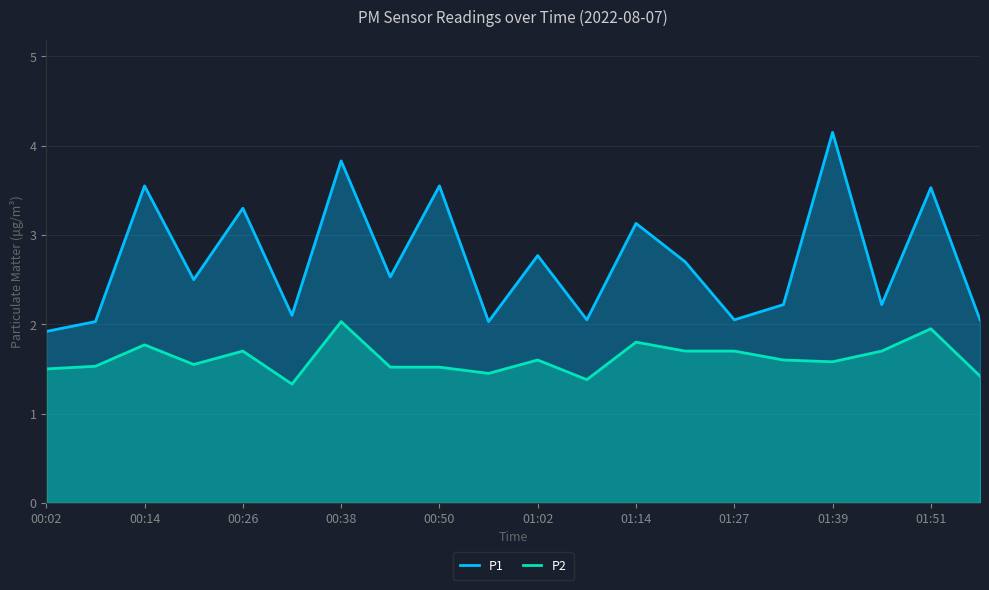

Reading left to right, transcribe all the data shown in this chart.

P1: 1.9	2.0	3.5	2.5	3.3	2.1	3.8	2.5	3.5	2.0	2.8	2.0	3.1	2.7	2.0	2.2	4.2	2.2	3.5	2.0
P2: 1.5	1.5	1.8	1.6	1.7	1.3	2.0	1.5	1.5	1.4	1.6	1.4	1.8	1.7	1.7	1.6	1.6	1.7	1.9	1.4